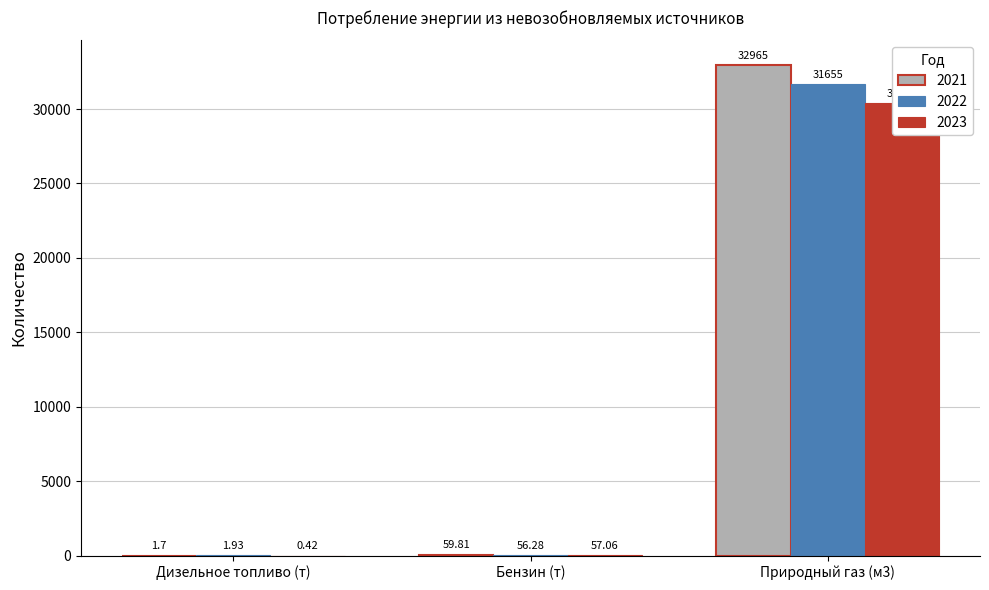

Does the chart contain stacked bars?

No